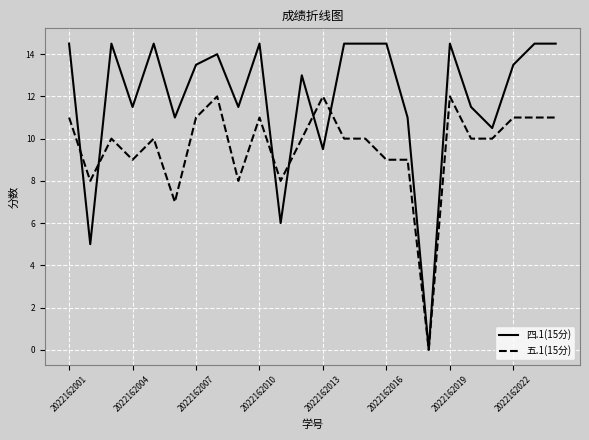

What is the maximum value shown in the chart?

14.5